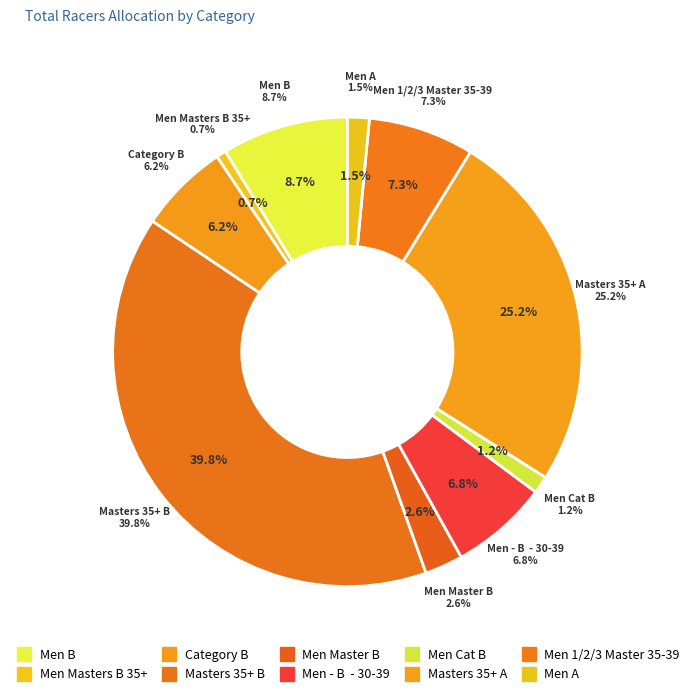

What is the smallest slice in the pie chart?

Men Masters B 35+